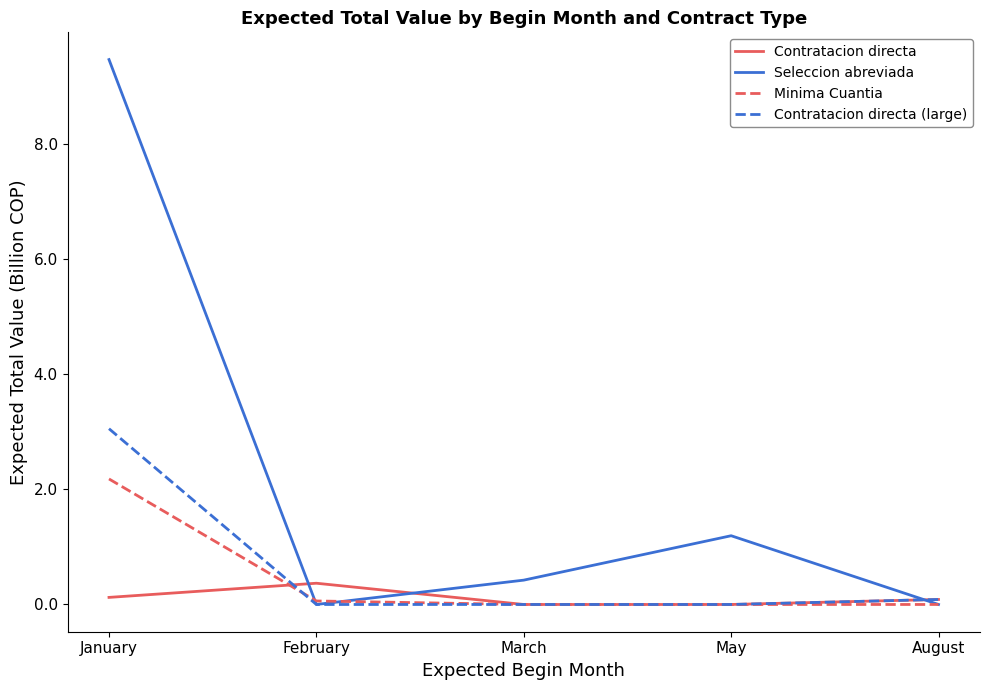

How many series are shown in this chart?

4